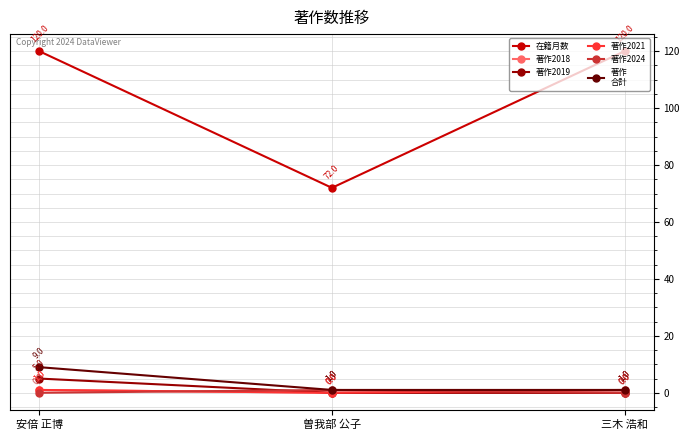

What position from the right is 曽我部 公子?

2